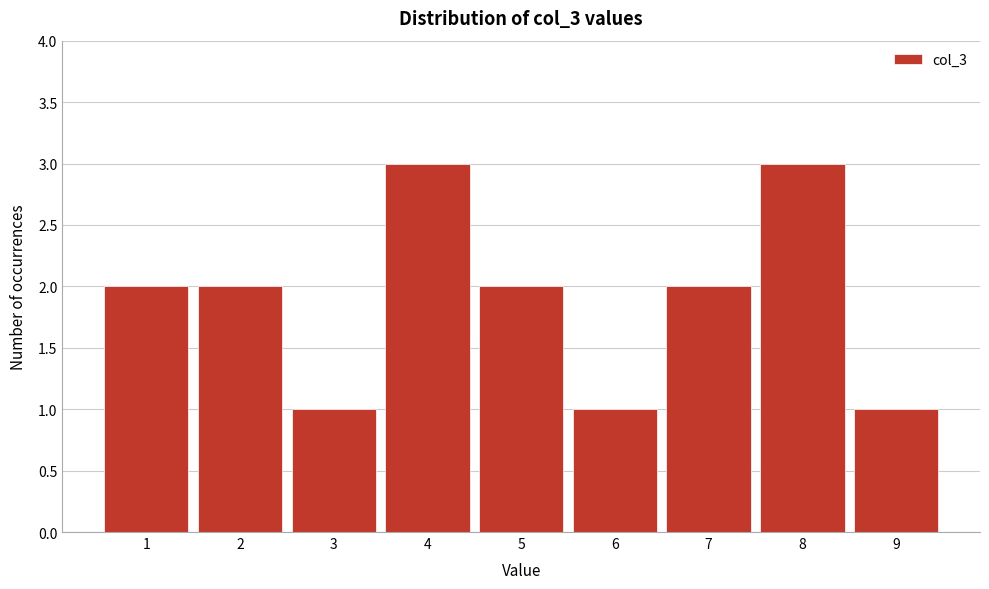

Reading left to right, list all the values displayed in this chart.

1=2	2=2	3=1	4=3	5=2	6=1	7=2	8=3	9=1